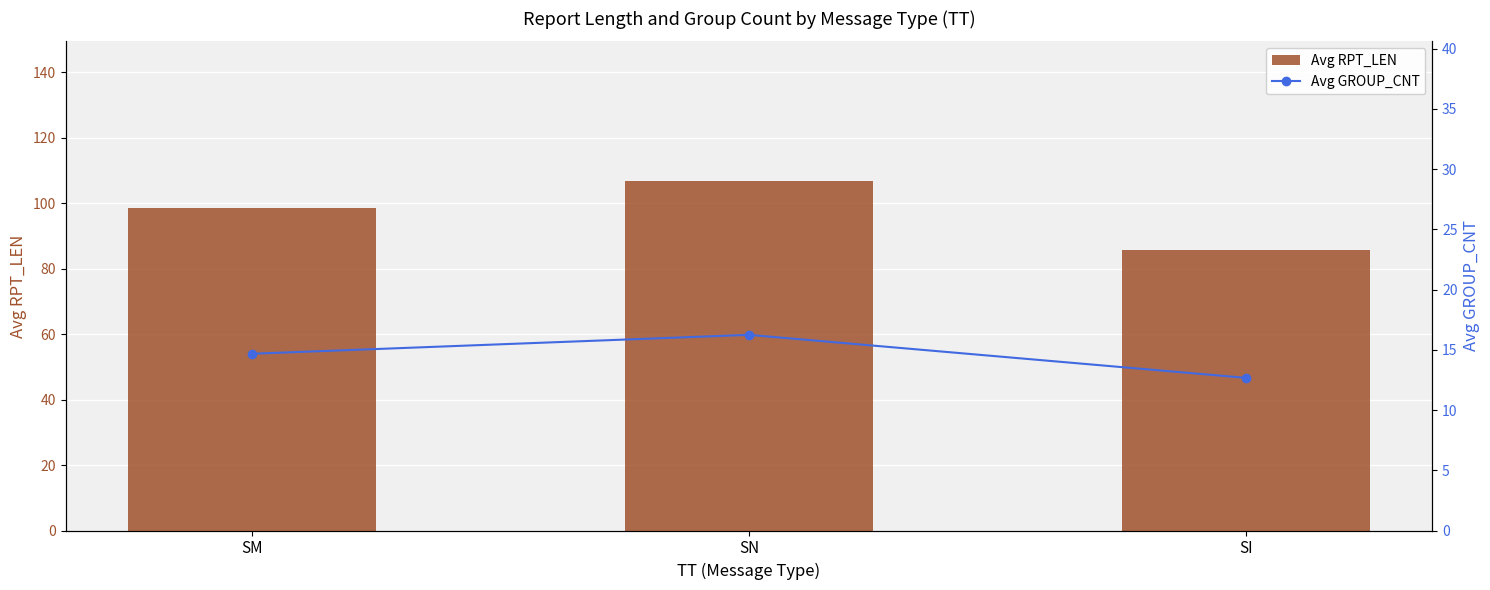

Which category has the lowest value across all series?

SI